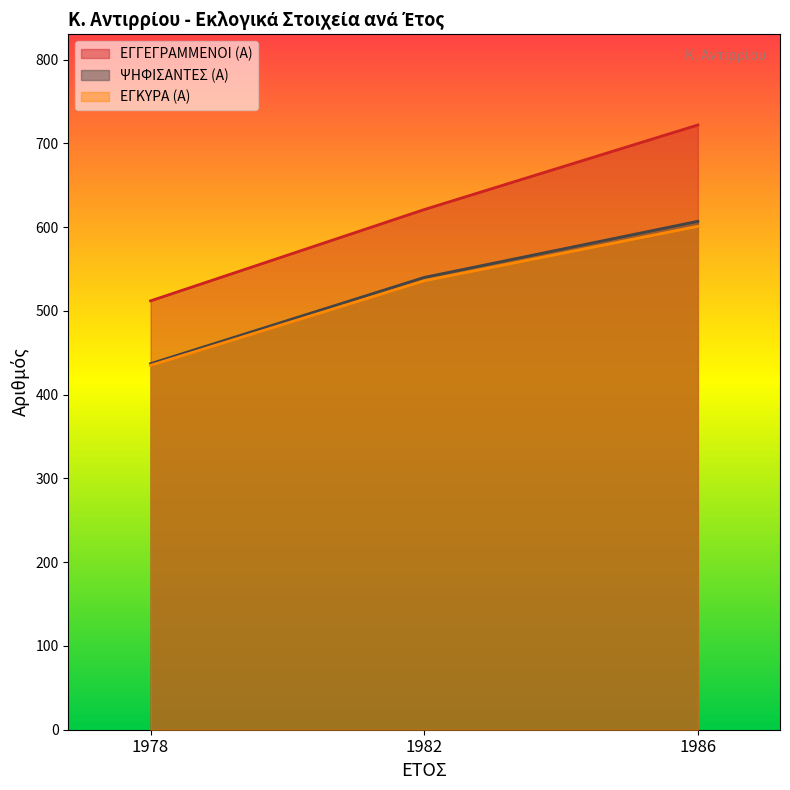

What is the value of the ΕΓΓΕΓΡΑΜΜΕΝΟΙ (Α) point at the 3rd from the left?

722